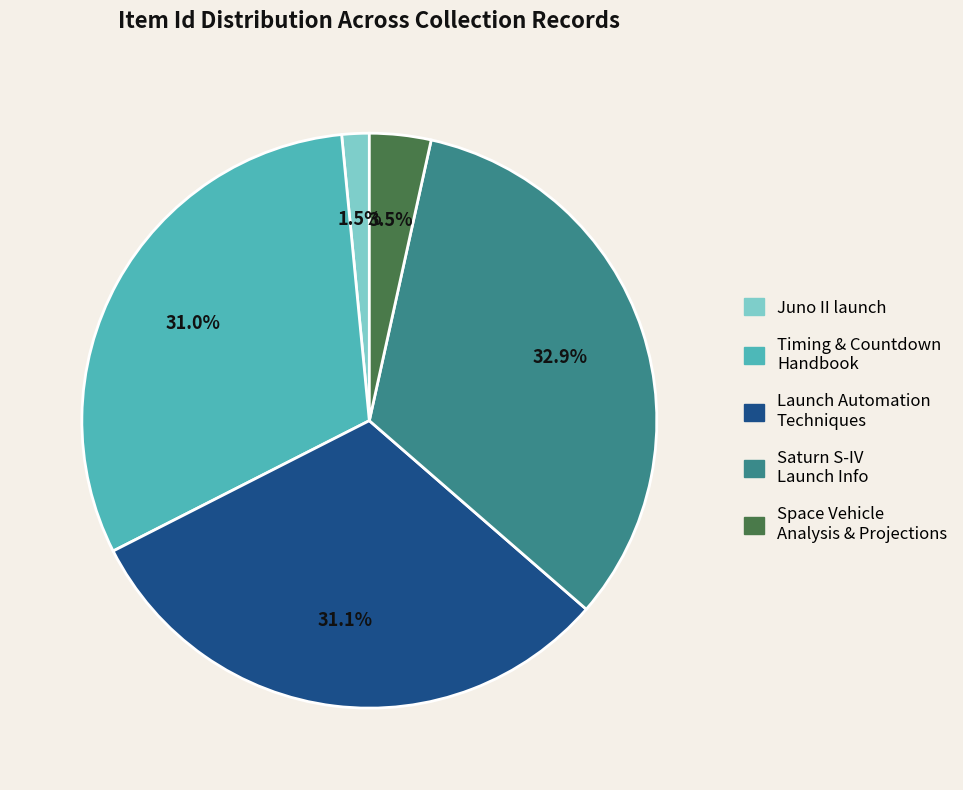

Which category has the biggest portion of the pie?

Saturn S-IV Launch Info